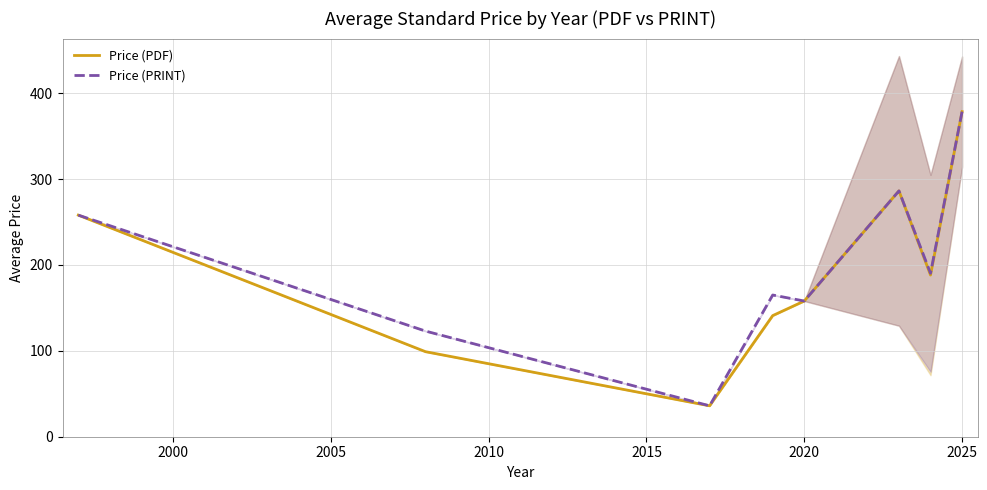

Which series has the largest total across all categories?

Price (PRINT)